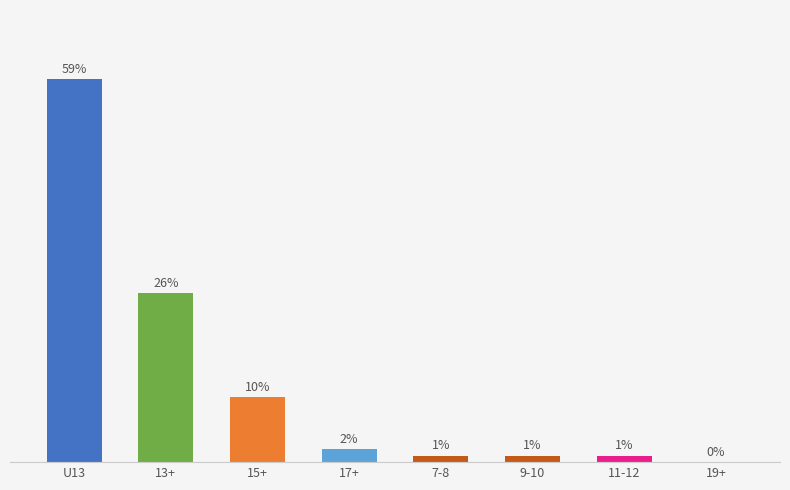

Which has a higher value, 15+ or 9-10?

15+